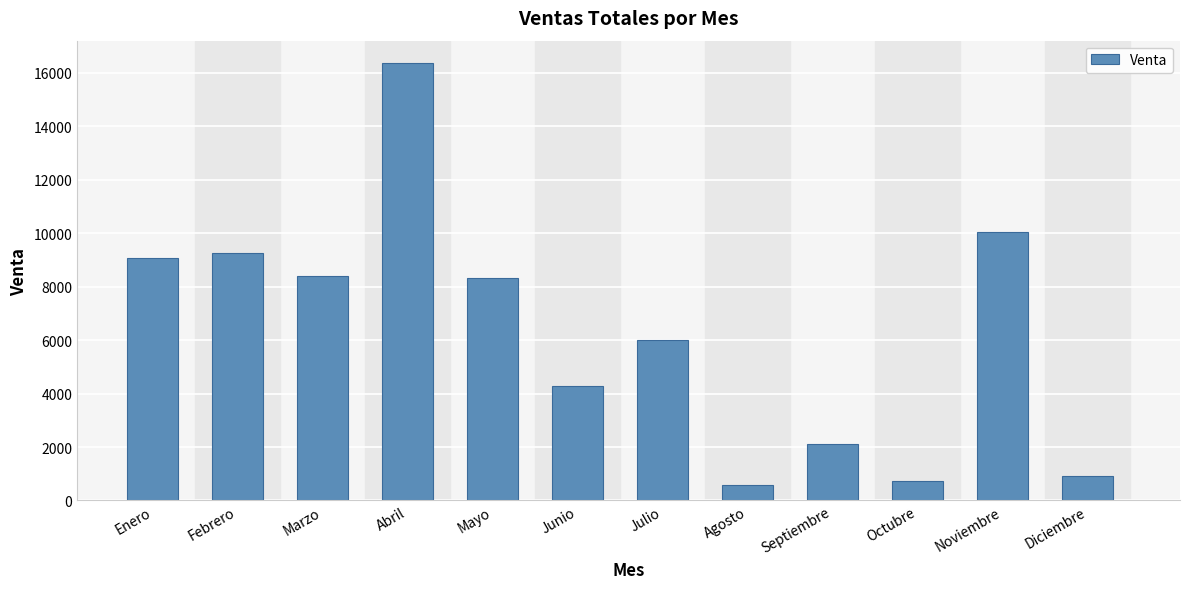

What value does the data have at Junio?

4291.1